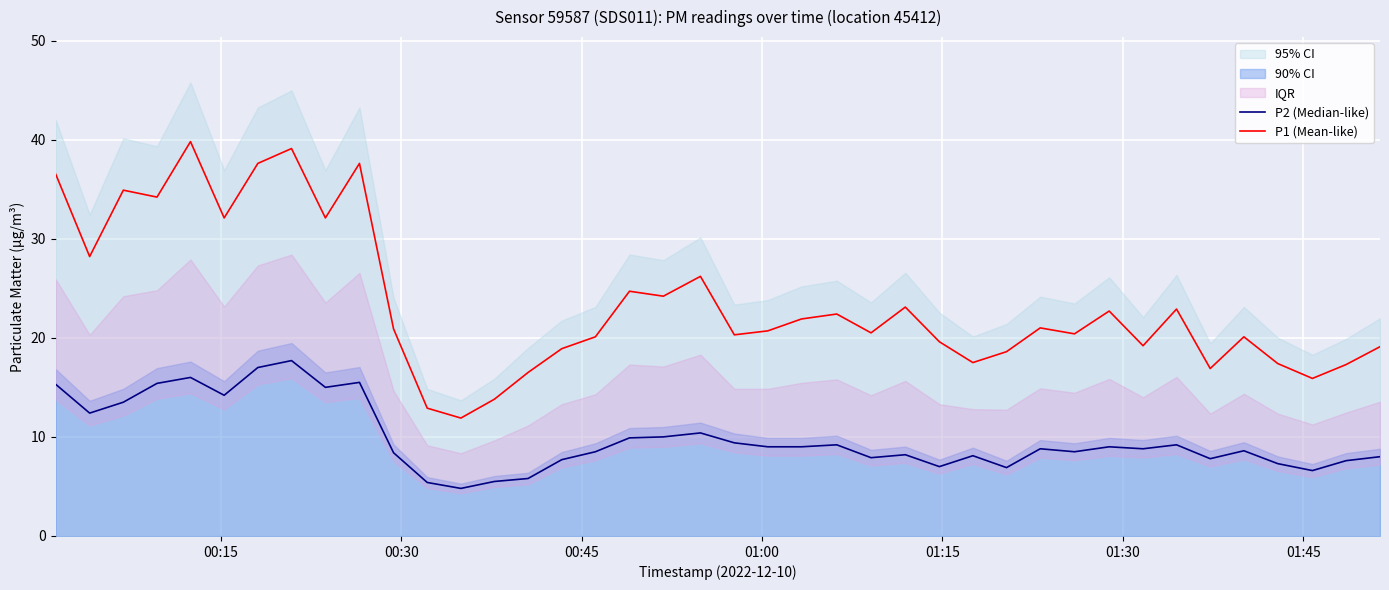

What is the maximum value for P1 (Mean-like)?

39.8